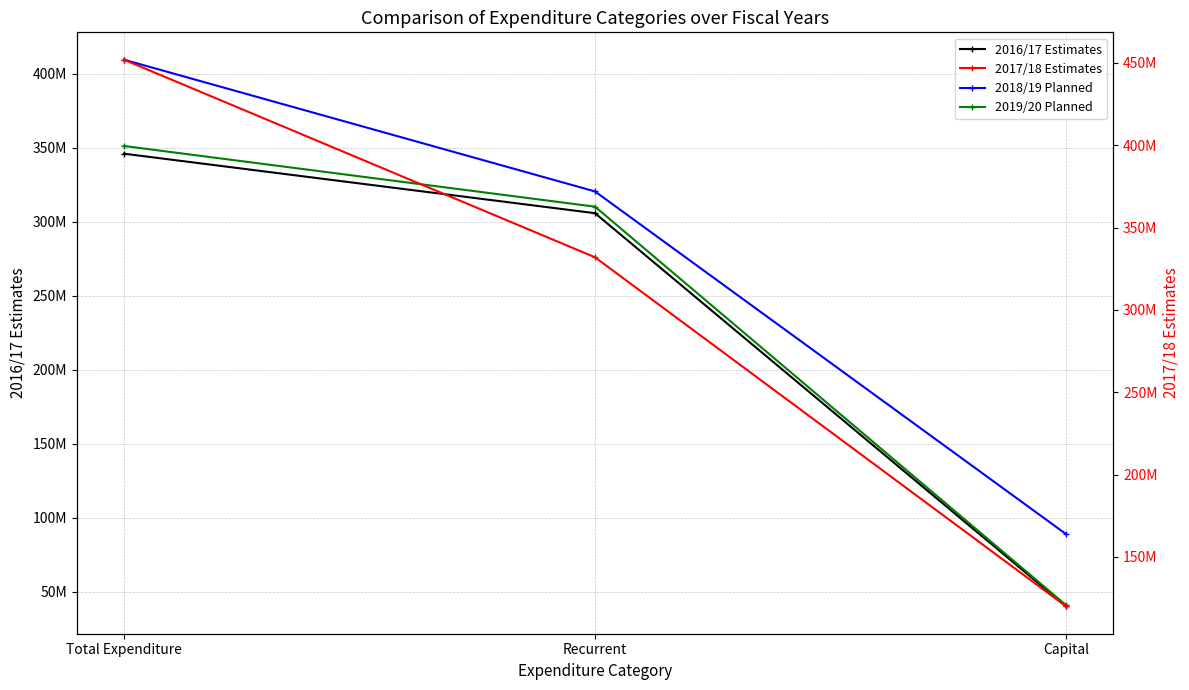

At which label is 2017/18 Estimates closest to 286000000?

Recurrent